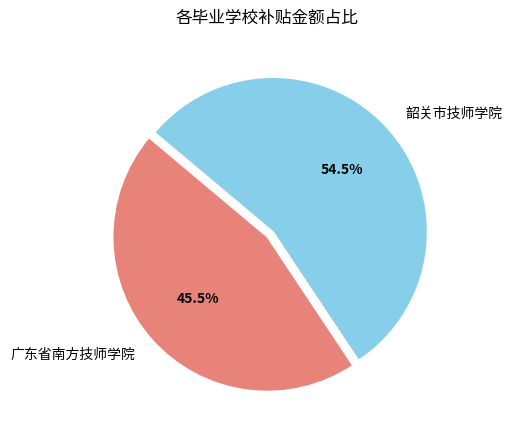

Which category has the biggest portion of the pie?

韶关市技师学院